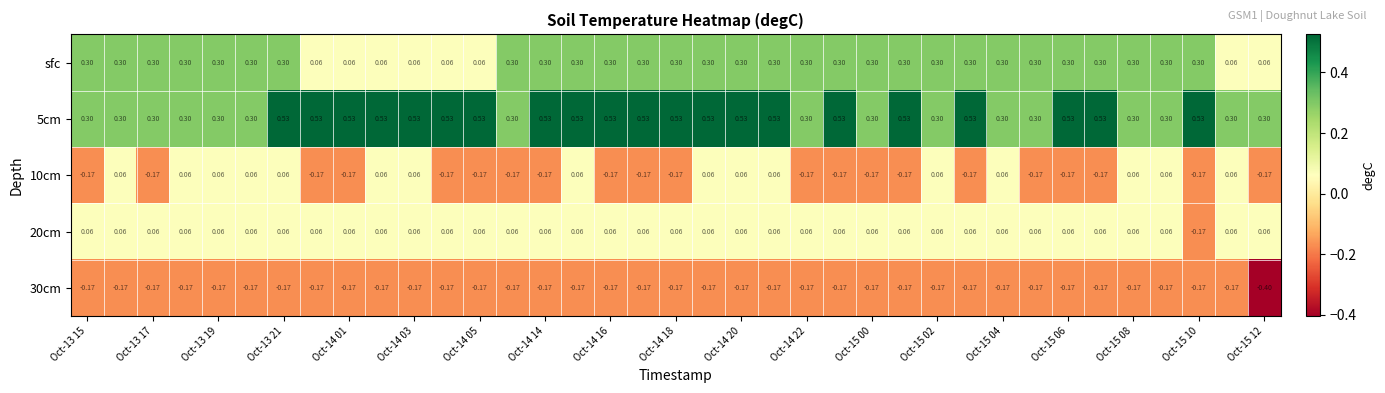

Which series has the largest range (max minus min)?

sfc